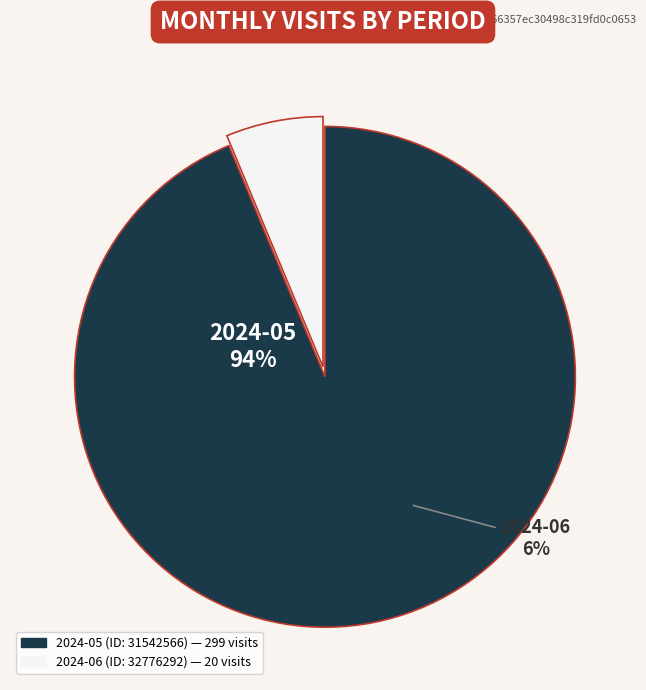

Count the number of slices in the pie.

2